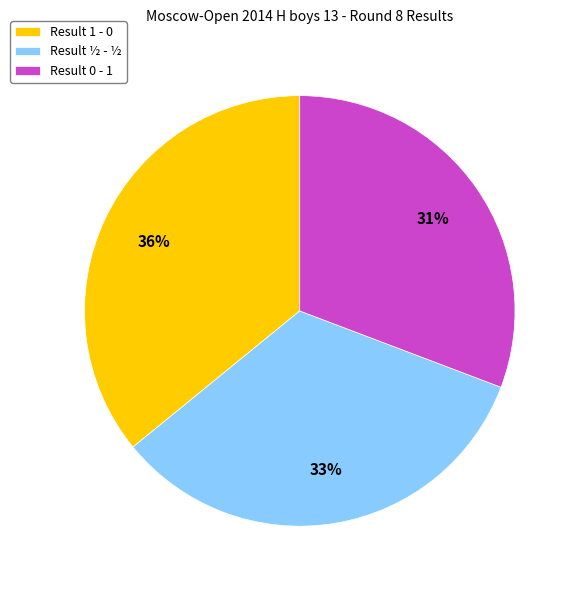

True or false: Result ½ - ½ accounts for 24% of the total.

False